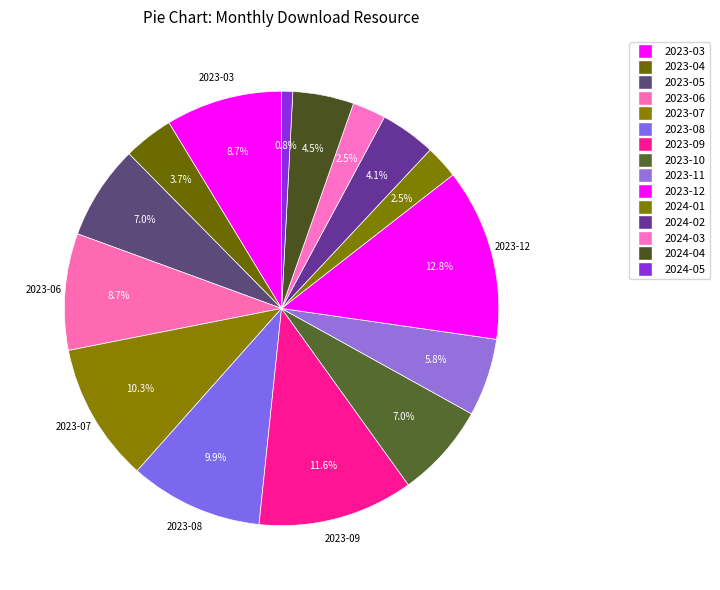

Between 2024-05 and 2024-03, which is larger?

2024-03